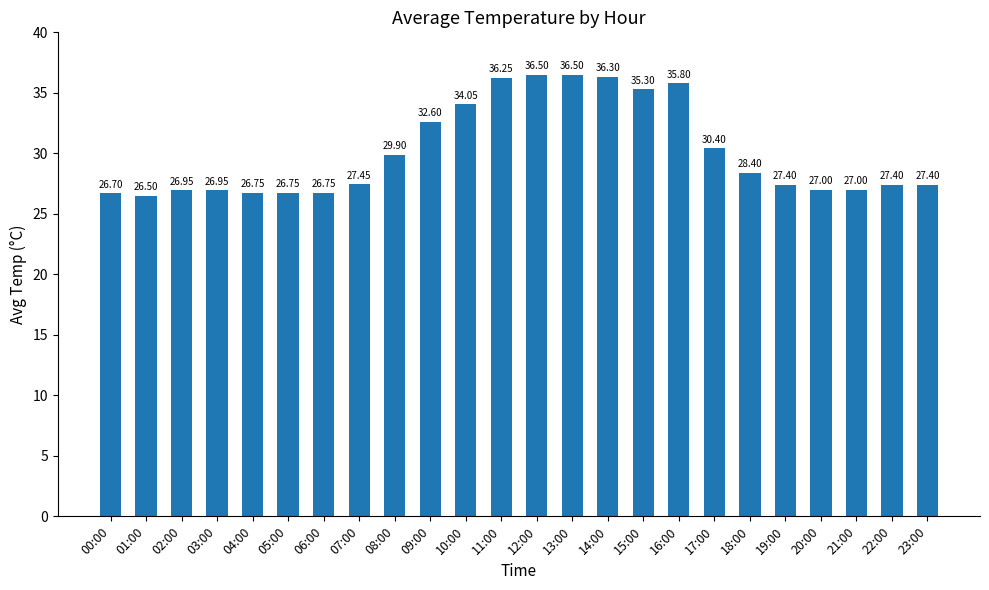

Where does the data first go above 27?

07:00